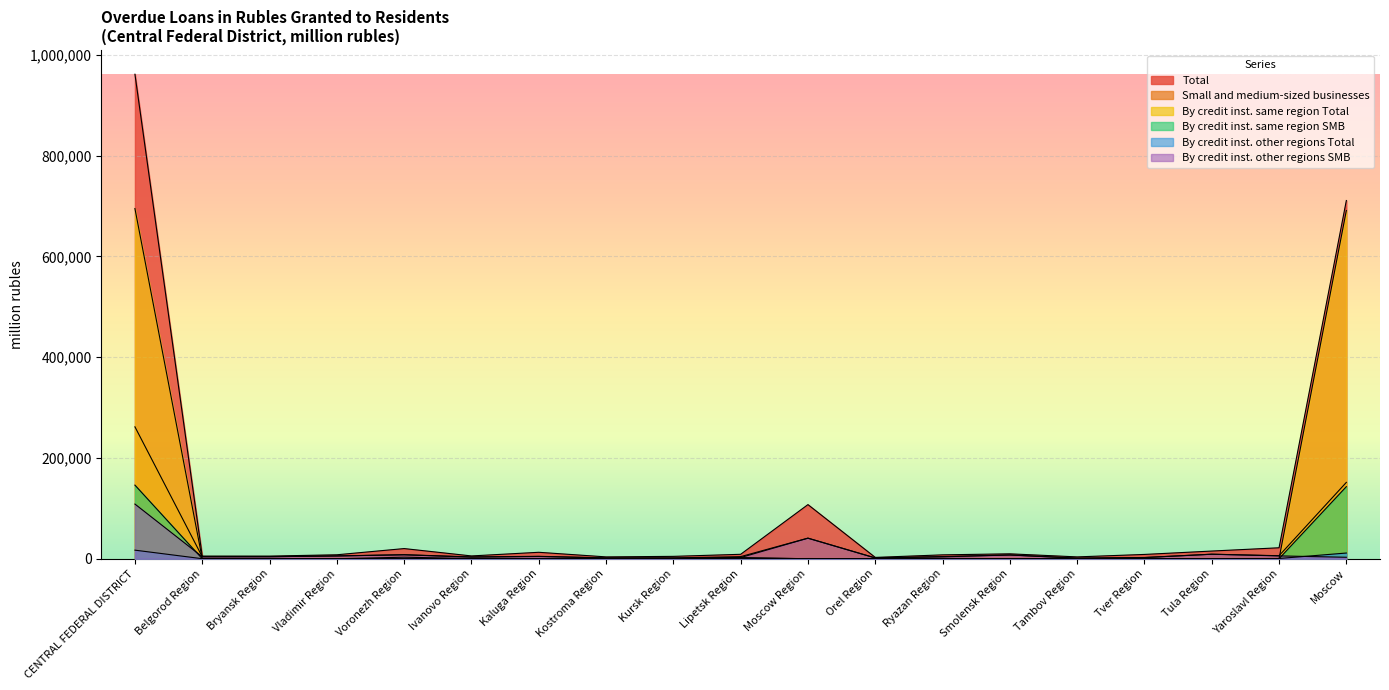

At which label does By credit inst. same region Total reach its minimum?

Bryansk Region